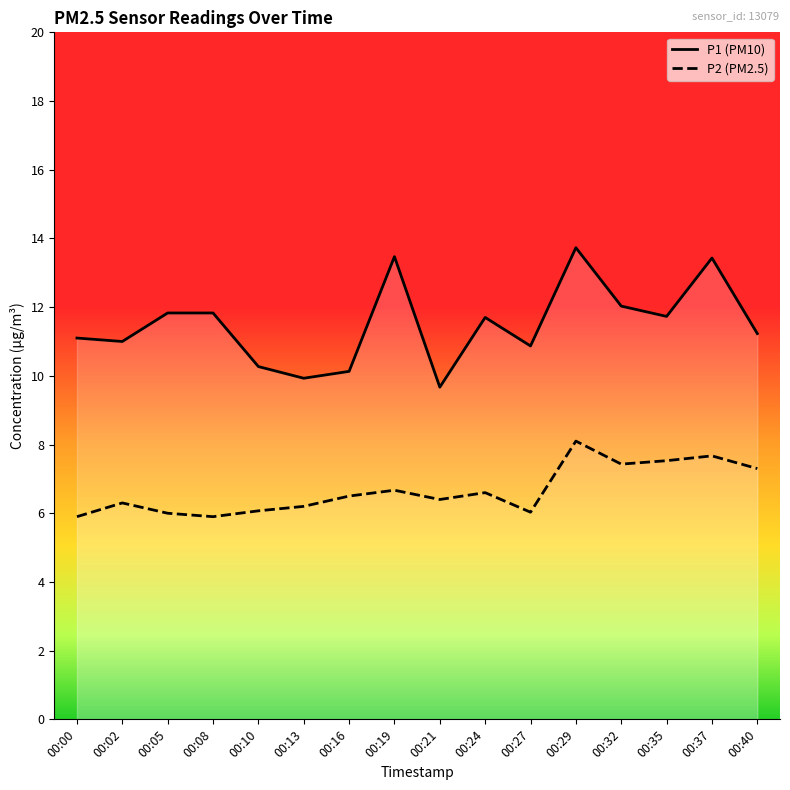

Which series has the largest range (max minus min)?

P1